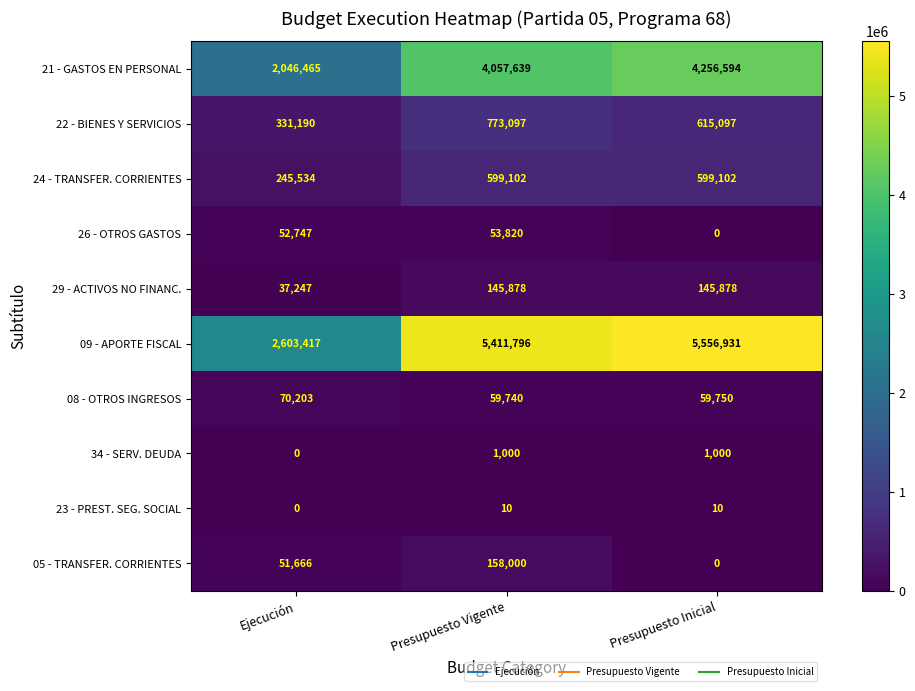

Is it true that 21 - GASTOS EN PERSONAL equals 4256594 at Presupuesto Inicial?

True